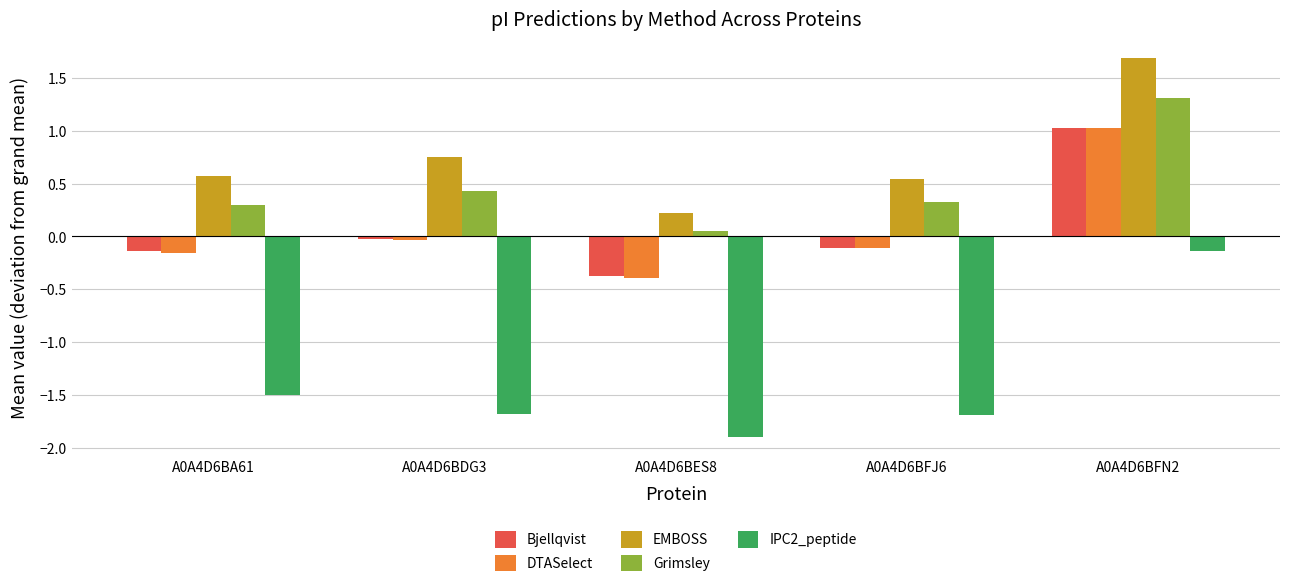

Is it true that DTASelect equals -0.1 at A0A4D6BFJ6?

True